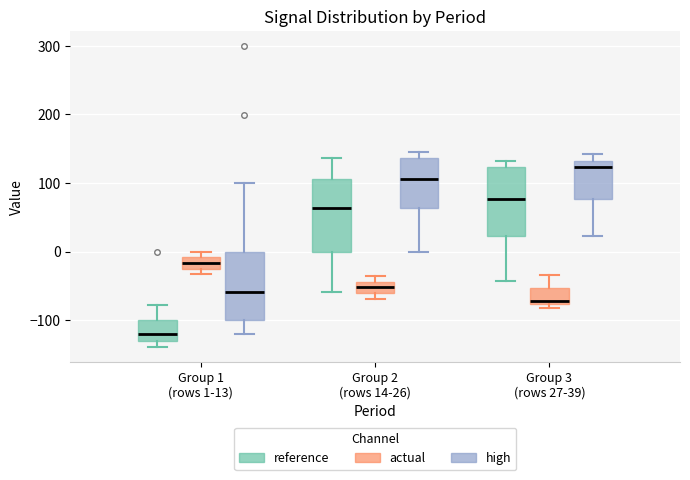

Reading left to right, read every box against the y-axis: the position of its median line, the range the box covers, and the ends of its whiskers. The values are not printed on the chart, so give them approximately, as read against the axis.

Group 1 (rows 1-13) (reference): median -120, box -130 to -100, whiskers -140 to -80
Group 1 (rows 1-13) (actual): median -20 (inside the box), box -20 to -10, whiskers -30 to 0
Group 1 (rows 1-13) (high): median -60, box -100 to 0, whiskers -120 to 100
Group 2 (rows 14-26) (reference): median 60, box 0 to 110, whiskers -60 to 140
Group 2 (rows 14-26) (actual): median -50, box -60 to -40, whiskers -70 to -40 (just above the box's upper edge)
Group 2 (rows 14-26) (high): median 110, box 60 to 140, whiskers 0 to 150
Group 3 (rows 27-39) (reference): median 80, box 20 to 120, whiskers -40 to 130
Group 3 (rows 27-39) (actual): median -70, box -80 to -50, whiskers -80 (just below the box's lower edge) to -30
Group 3 (rows 27-39) (high): median 120, box 80 to 130, whiskers 20 to 140